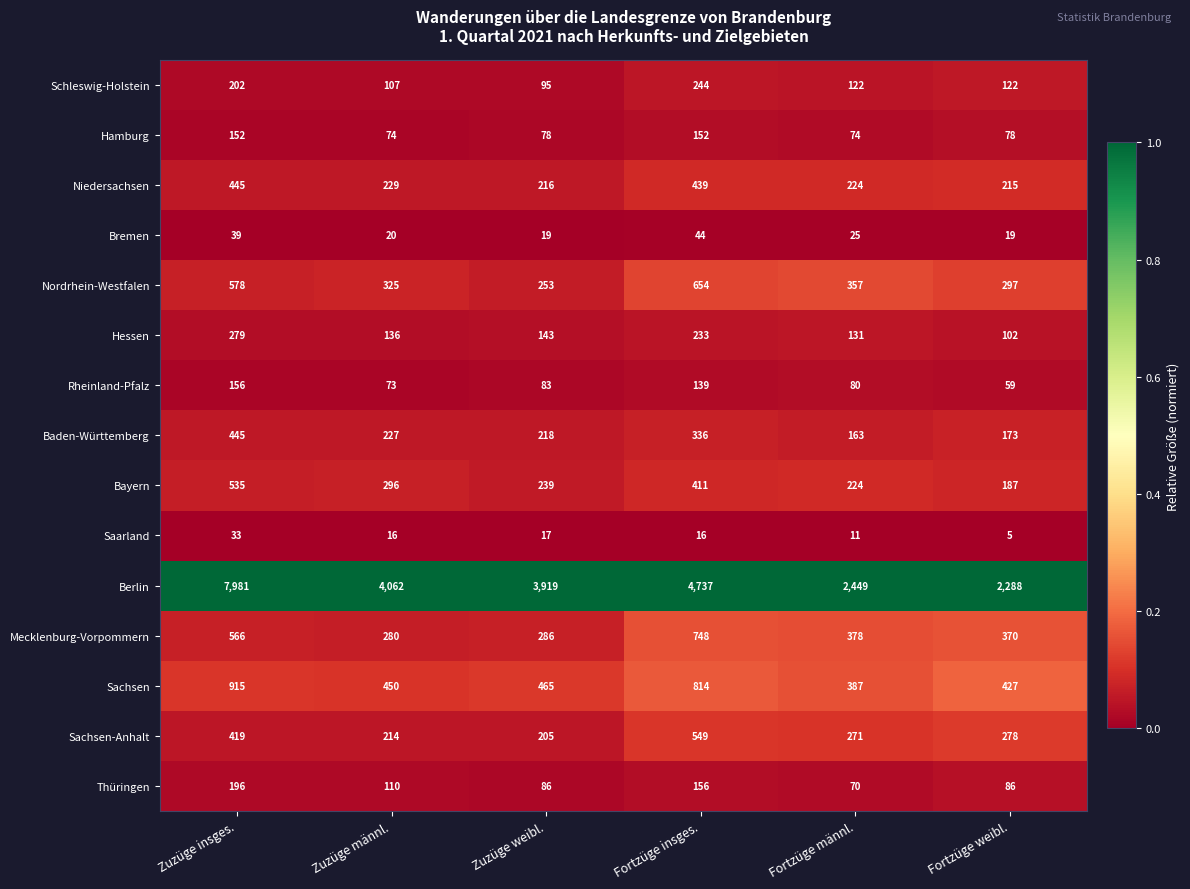

Which series has the largest total across all categories?

Berlin